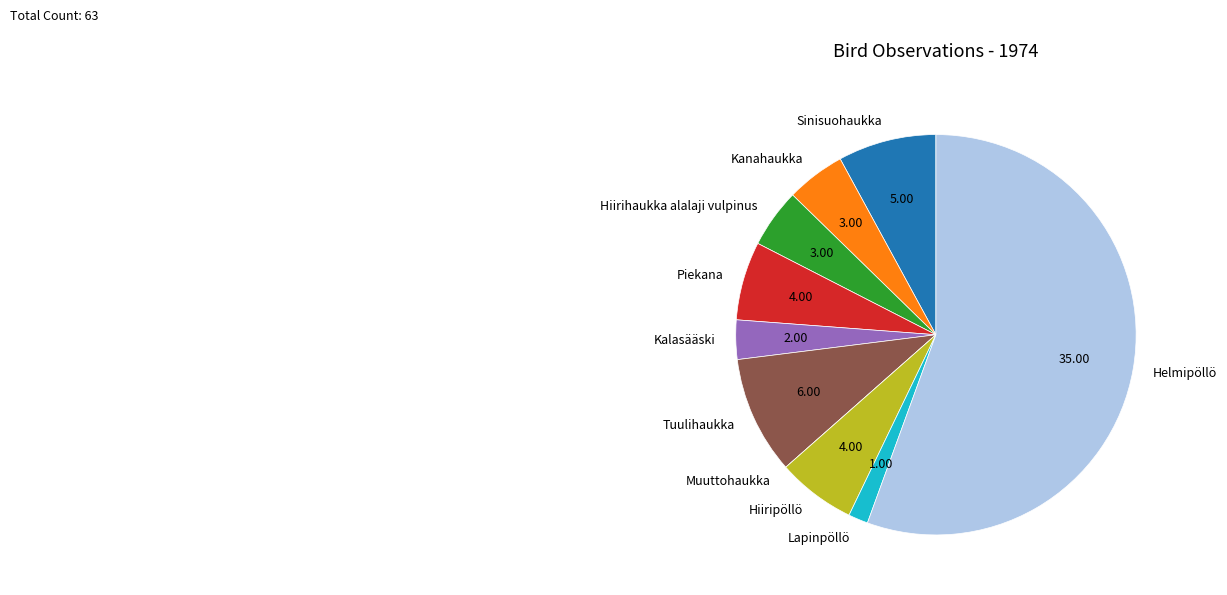

Do Hiirihaukka alalaji vulpinus and Tuulihaukka together represent more than half of the pie?

No